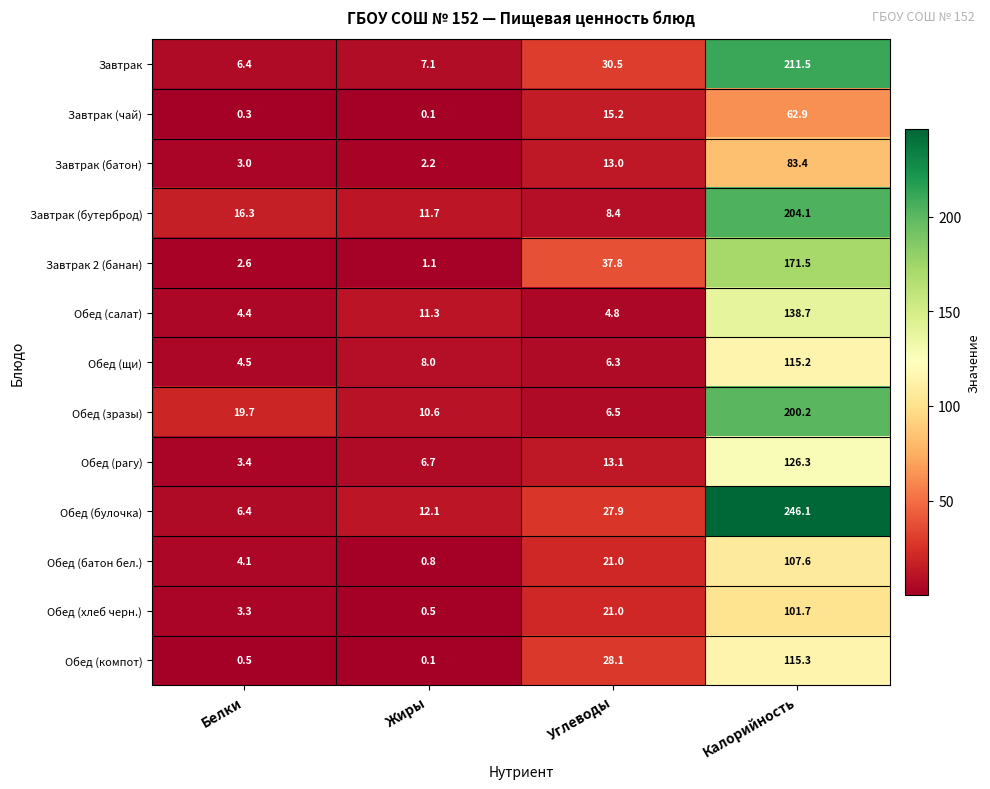

What is the spread (max minus min) of values at Жиры?

12.0